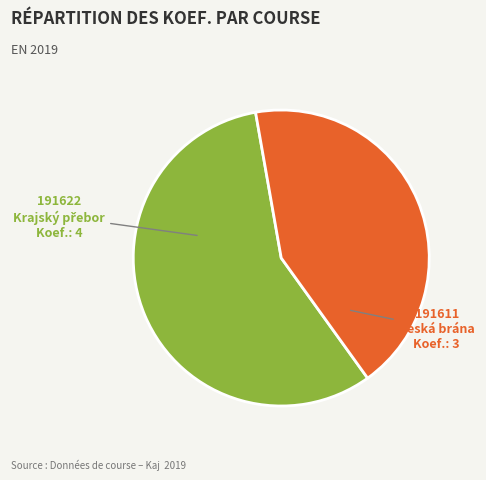

The 191611 slice represents 53% of the pie. True or false?

False